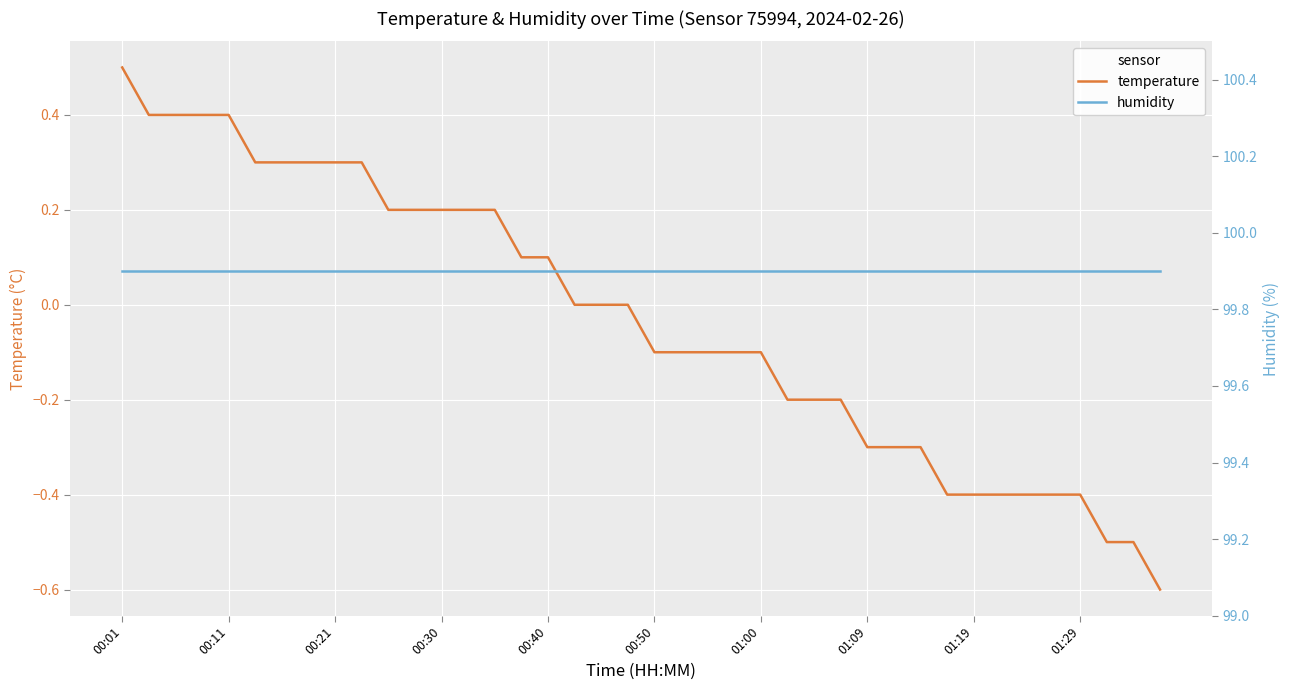

Which category has the lowest value in the humidity series?

00:01